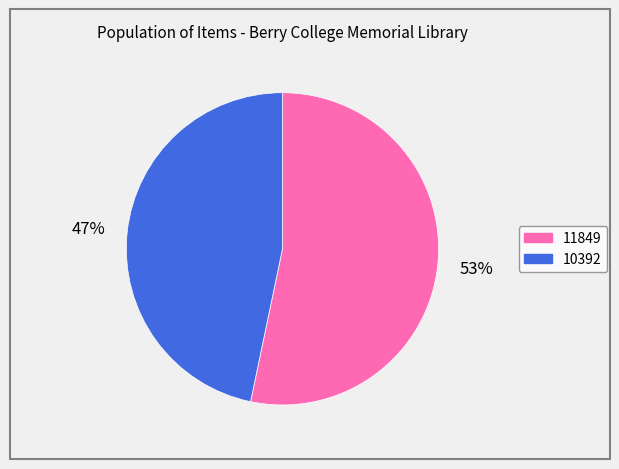

What is the ratio of the value at 11849 to the value at 10392?

1.1